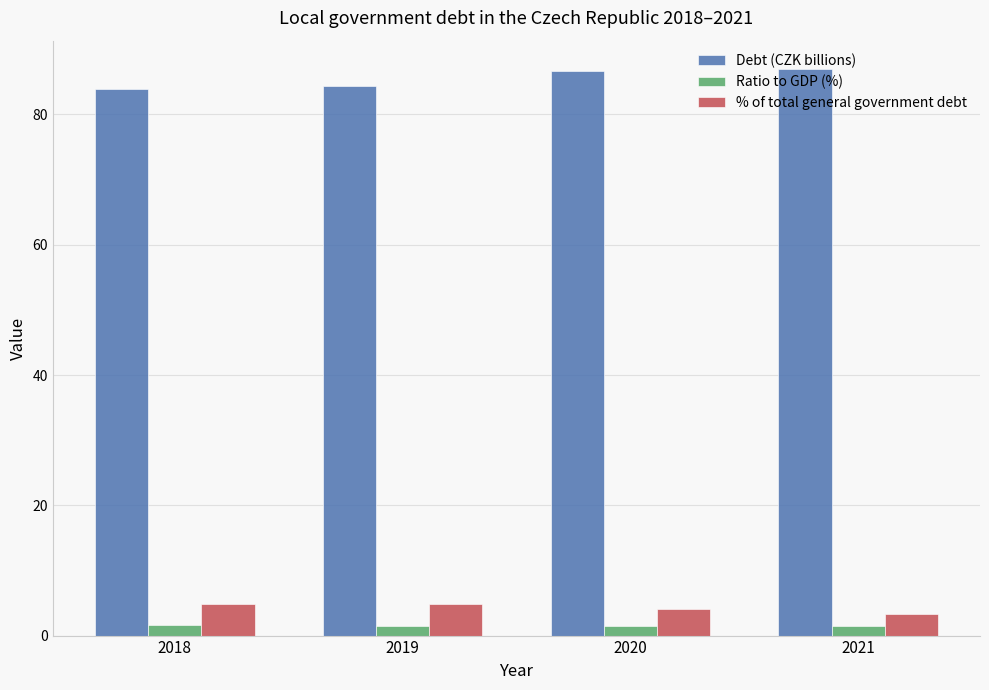

What is the difference between the Debt (CZK billions) values at 2021 and 2018?

3.0